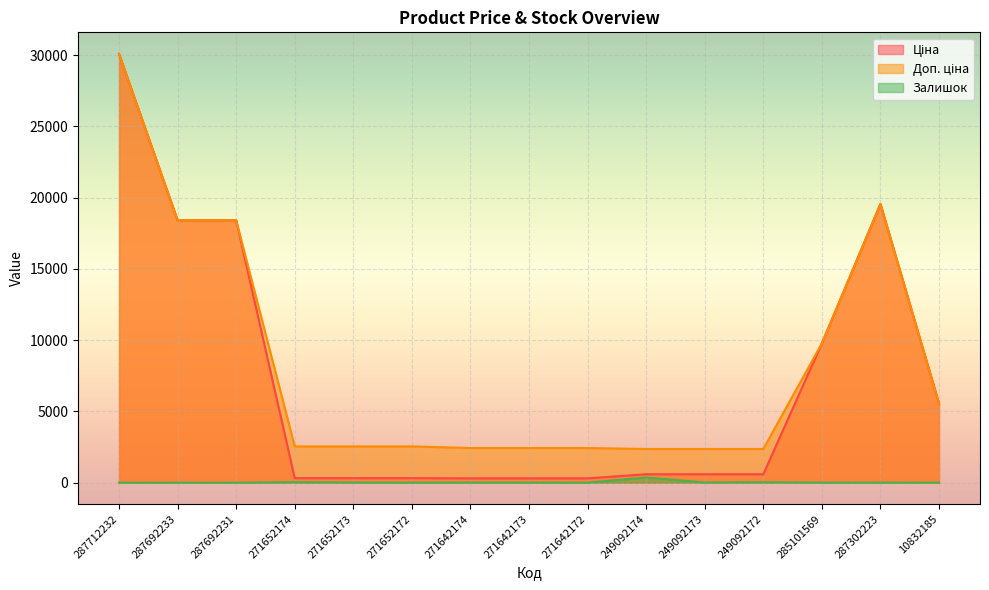

True or false: Доп. ціна has more than 0 interior local peaks.

True